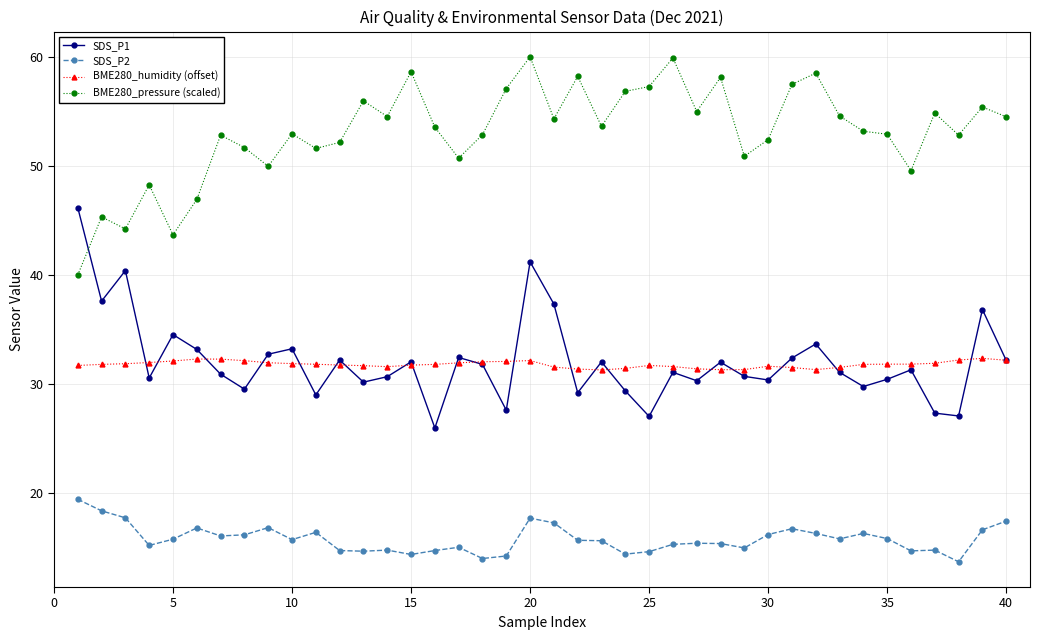

Which series ends up on top after the final intersection of SDS_P1 and BME280_pressure (scaled)?

BME280_pressure (scaled)